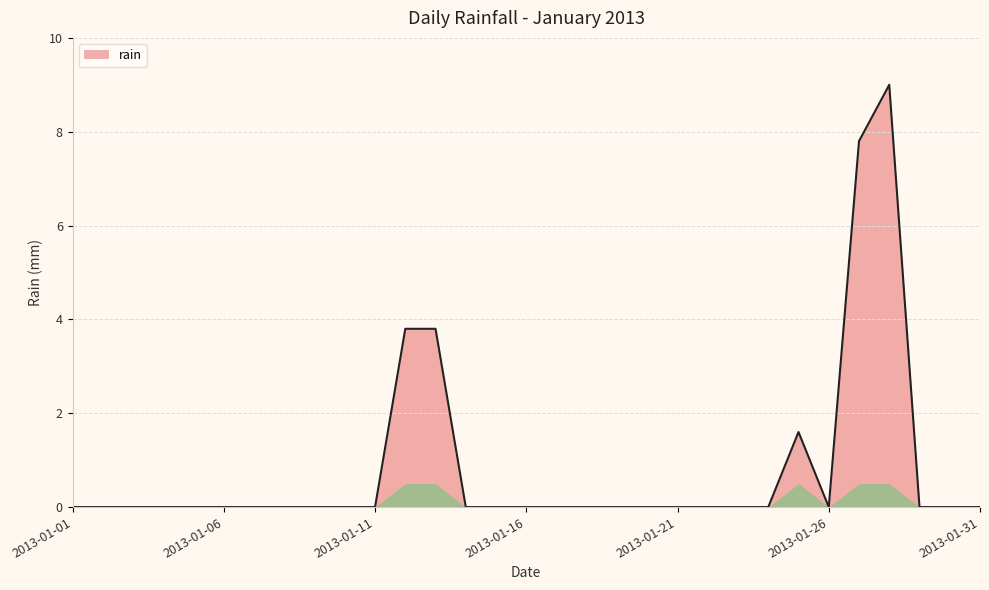

What is the greatest value displayed?

9.0